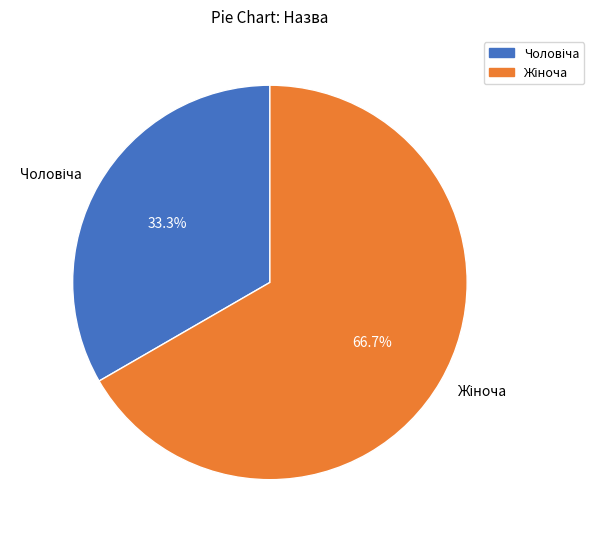

Is there any slice that represents more than half of the pie?

Yes